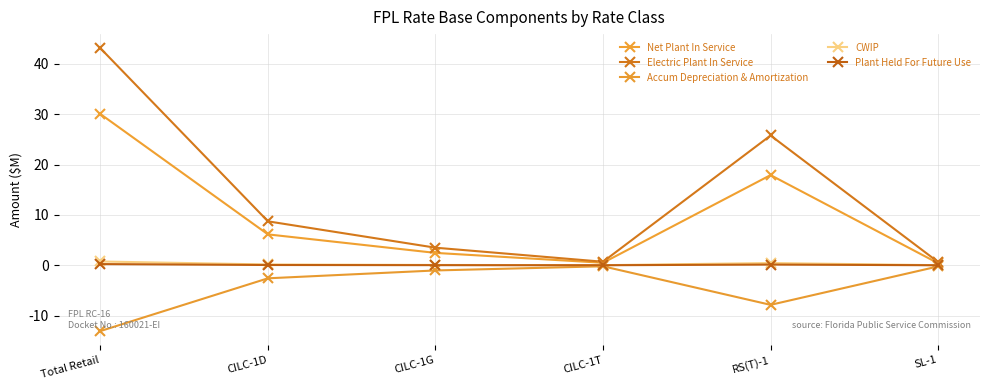

How many lines are shown in the chart?

5